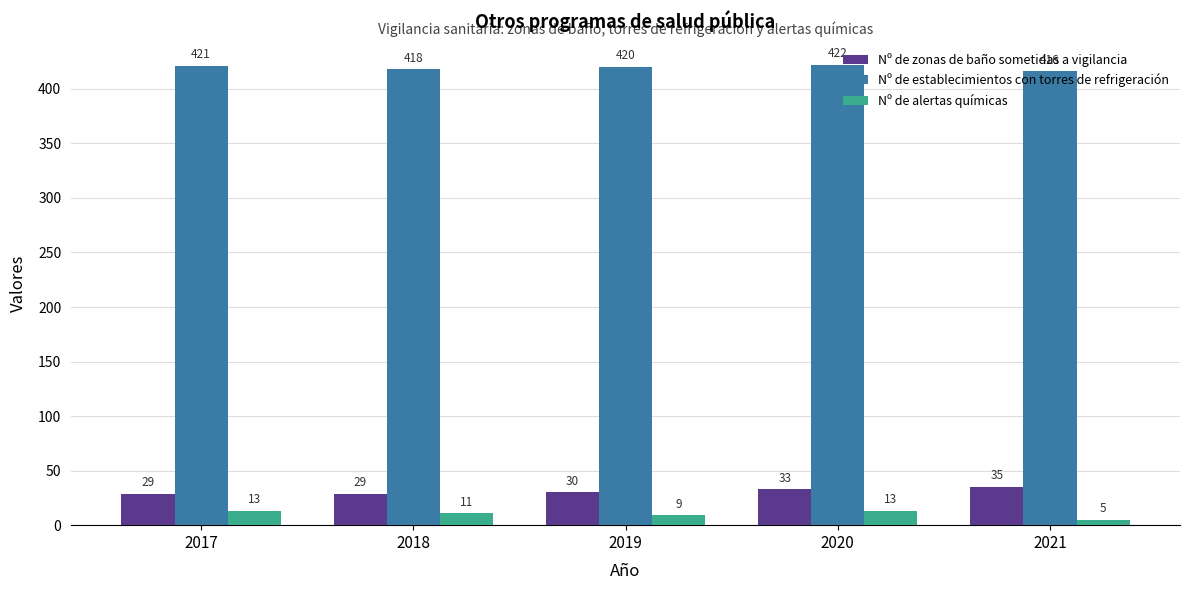

How many values in the Nº de alertas químicas series are below 11?

2